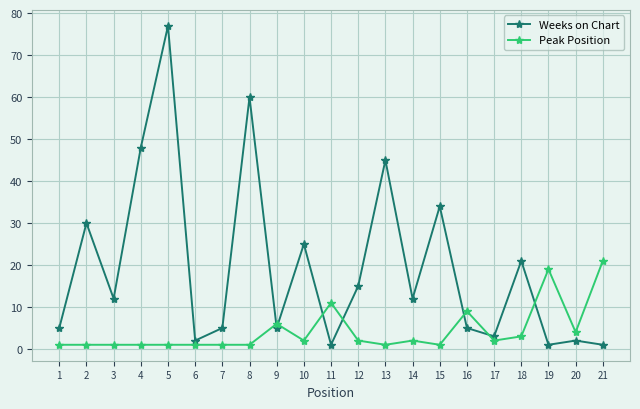

True or false: Peak Position has more than 2 interior local peaks.

True